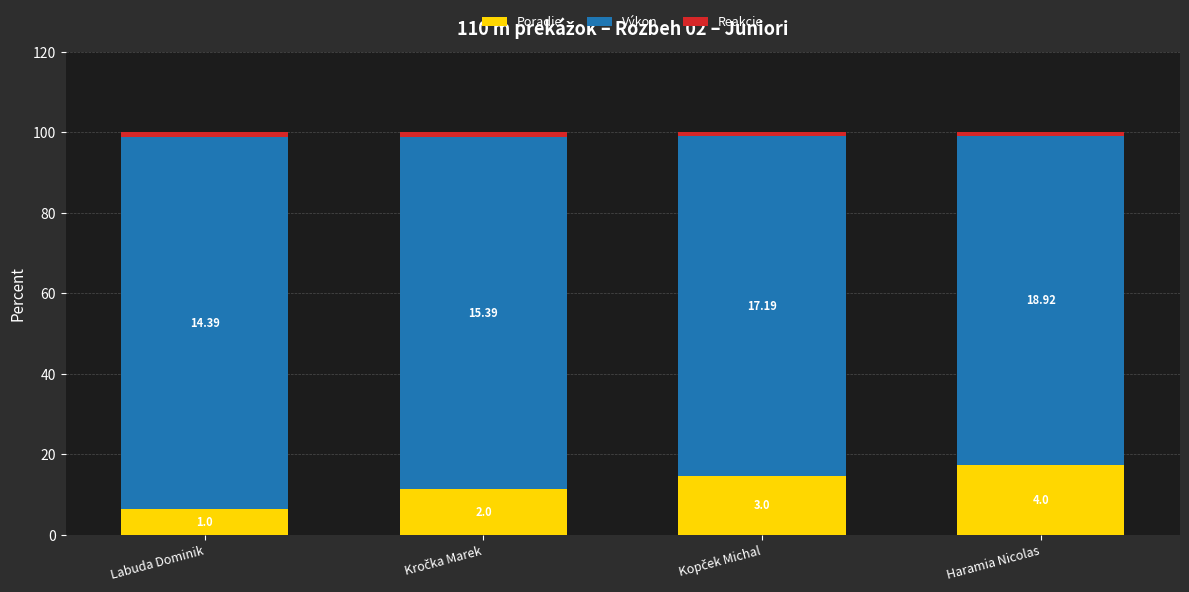

Does the chart contain stacked bars?

Yes